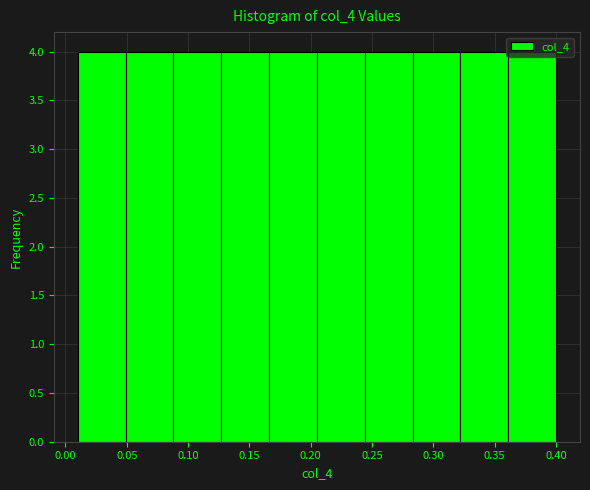

Reading left to right, transcribe this chart: for each bar, give the range it covers on the x-axis and its height. Neither the bar edges nor the heights are printed on the chart, so give them approximately, as read against the axes.

0.010 to 0.049: 4
0.049 to 0.088: 4
0.088 to 0.127: 4
0.127 to 0.166: 4
0.166 to 0.205: 4
0.205 to 0.244: 4
0.244 to 0.283: 4
0.283 to 0.322: 4
0.322 to 0.361: 4
0.361 to 0.400: 4